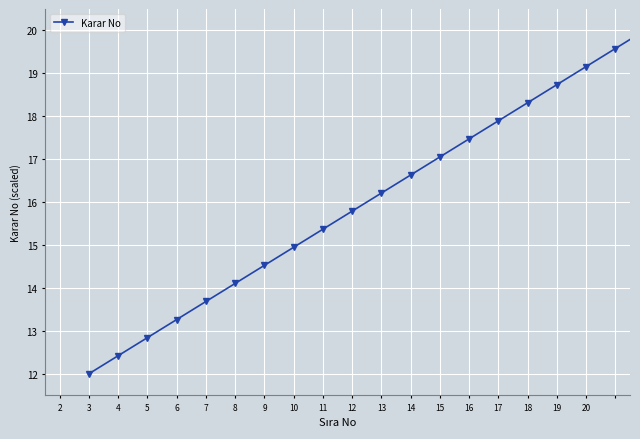

What is the value of the 5th point from the left?

13.7